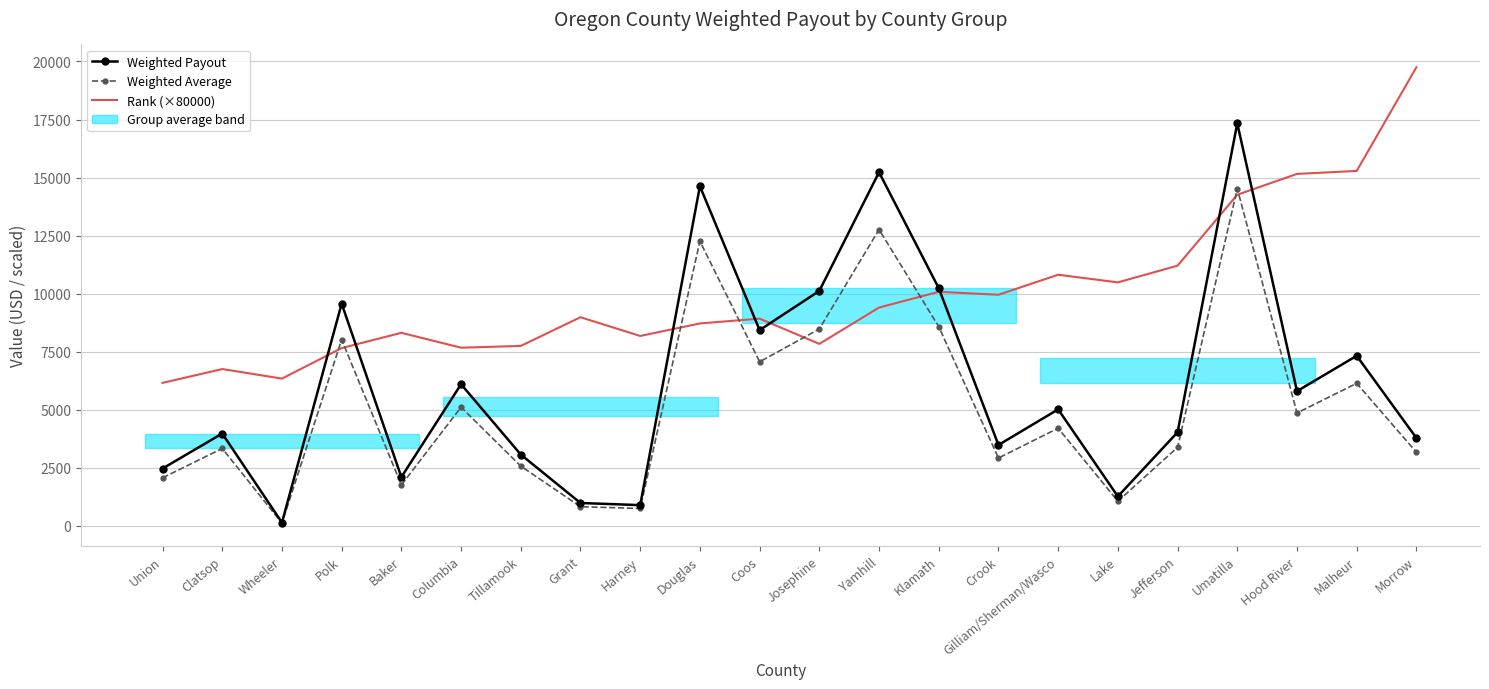

What is the label of the 18th point from the left?

Jefferson